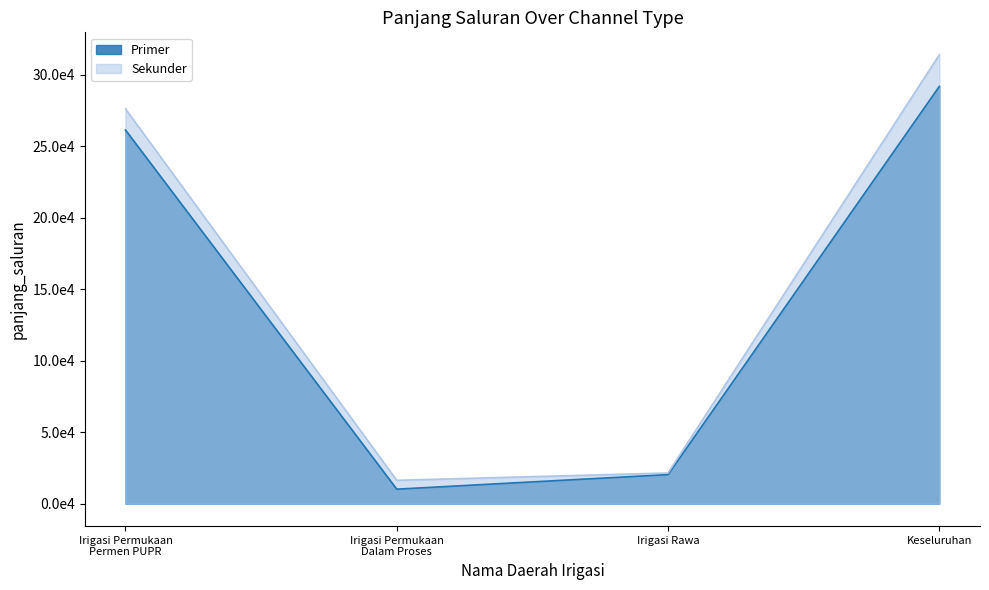

At how many categories does at least one series exceed 160956?

2